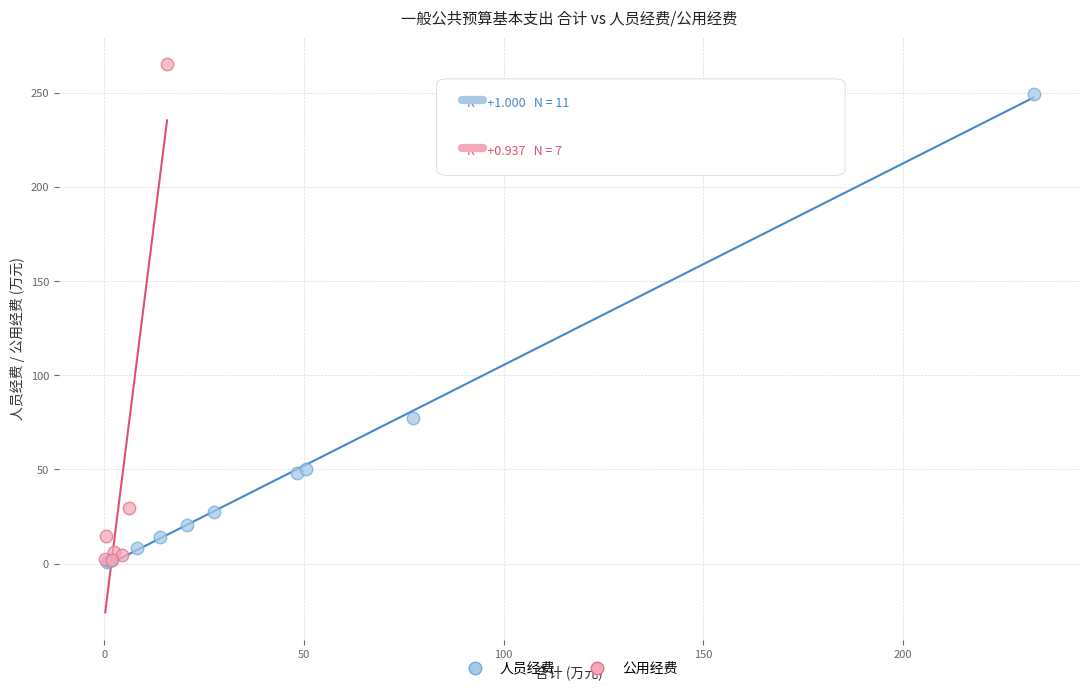

Which series has the widest spread of Y values?

公用经费